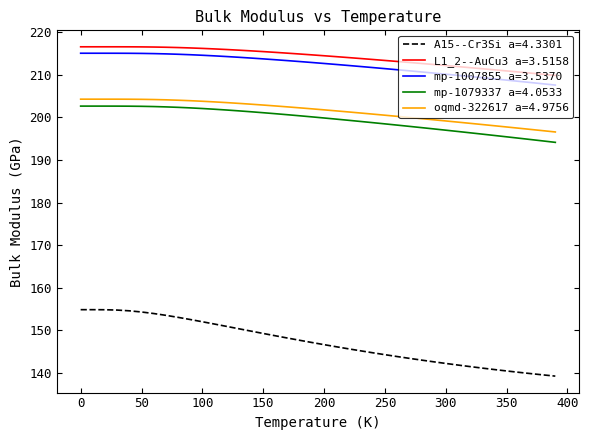

True or false: mp-1007855 a=3.5370 and A15--Cr3Si a=4.3301 intersect in this chart.

False